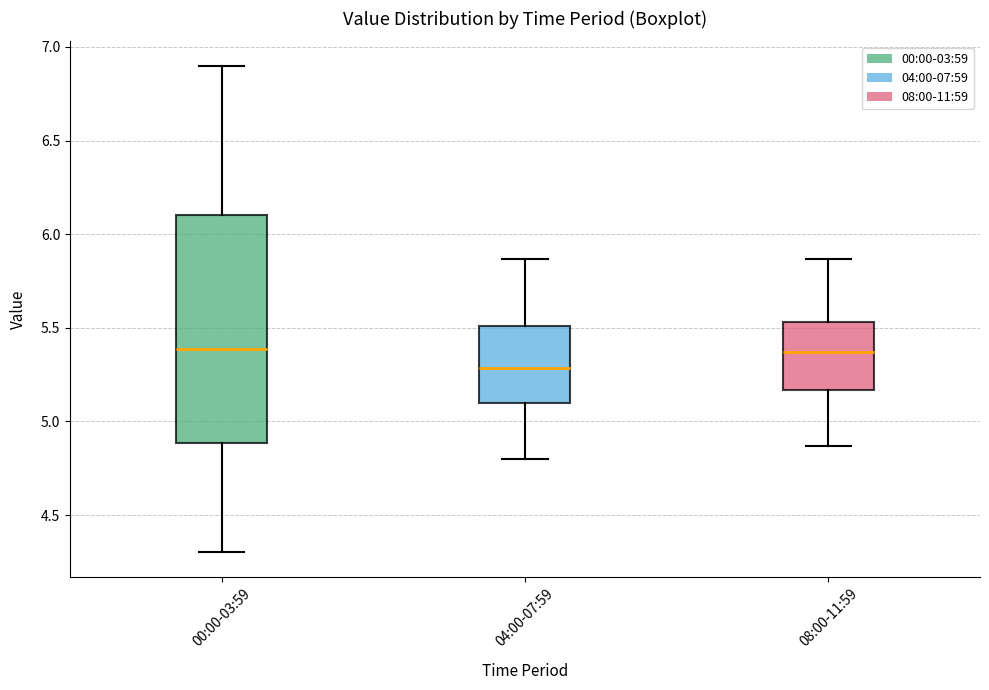

Which box has the lowest median line?

04:00-07:59